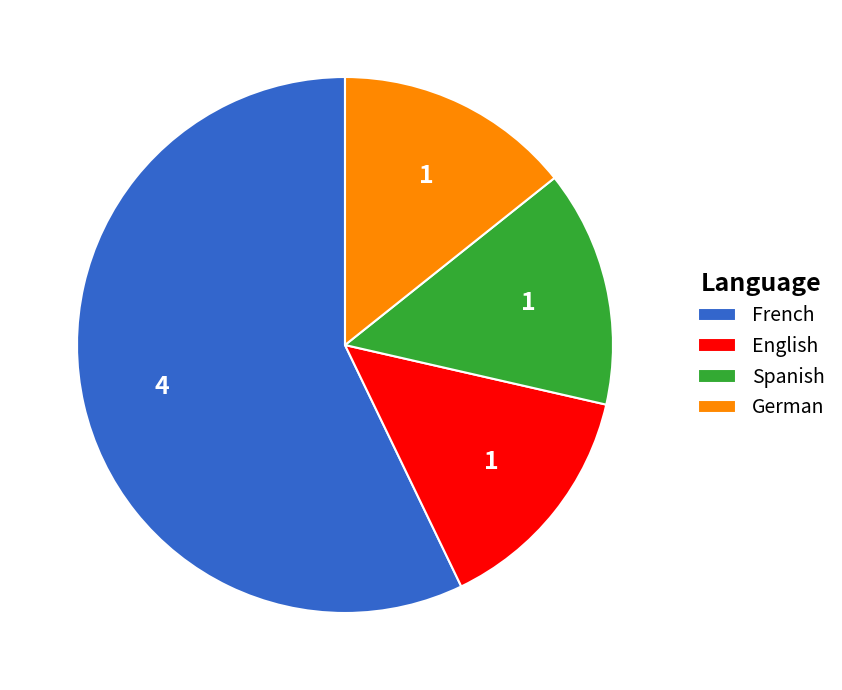

What is the ratio of the value at French to the value at German?

4.0